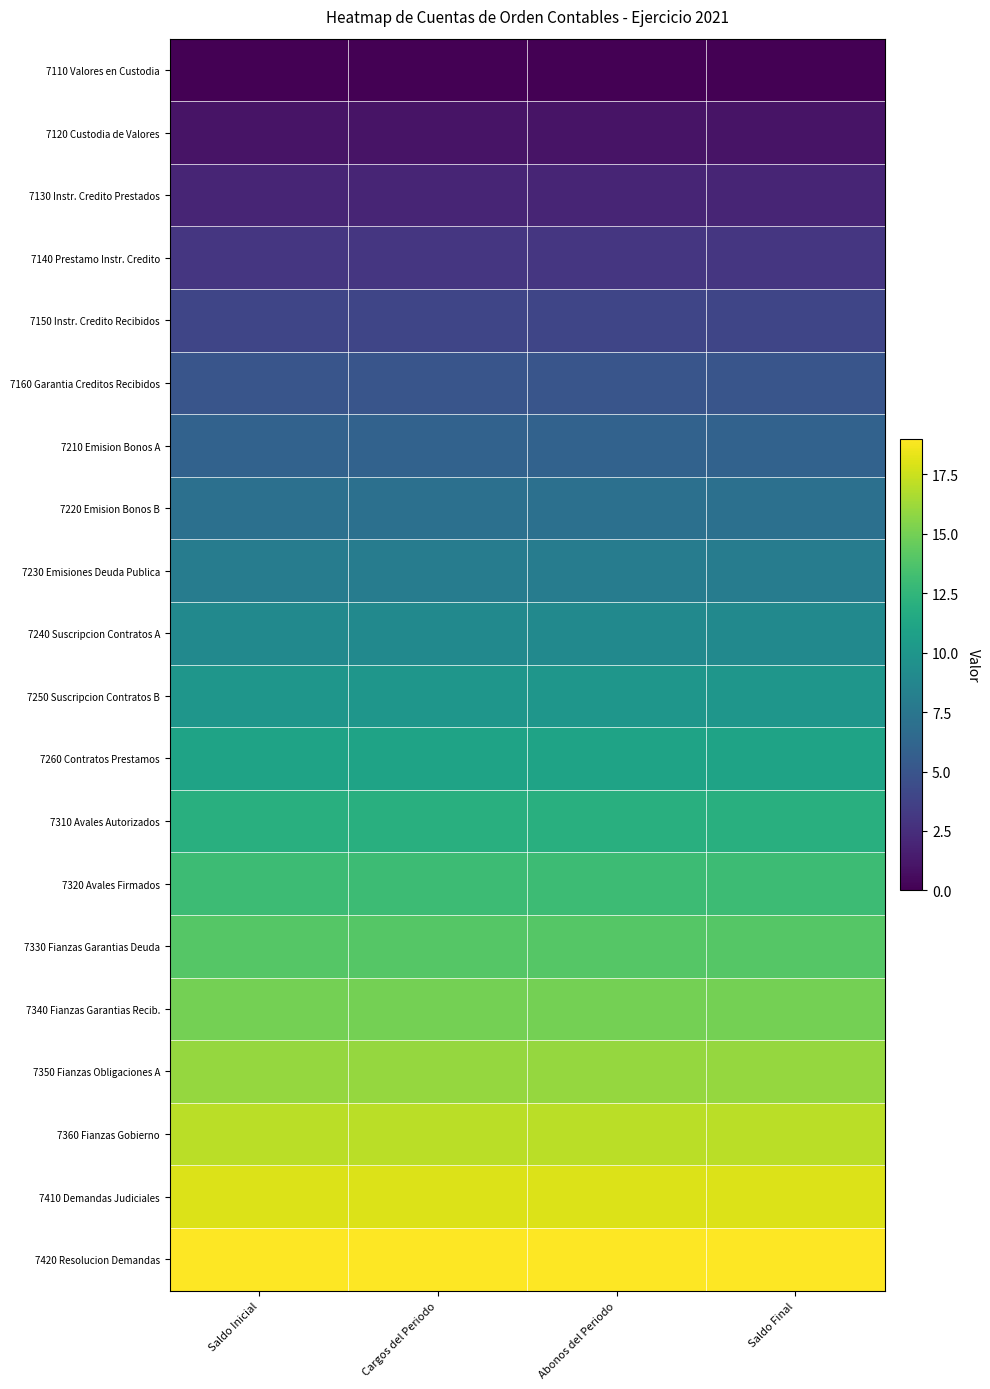

Between Saldo Inicial and Abonos del Periodo, which series saw the biggest shift?

7110 Valores en Custodia